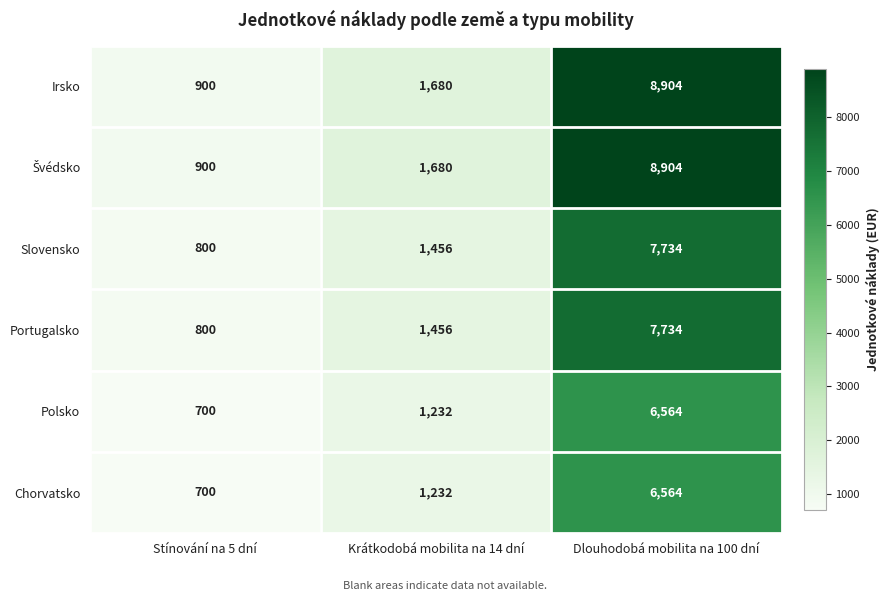

What is the difference between the Slovensko values at Dlouhodobá mobilita na 100 dní and Stínování na 5 dní?

6934